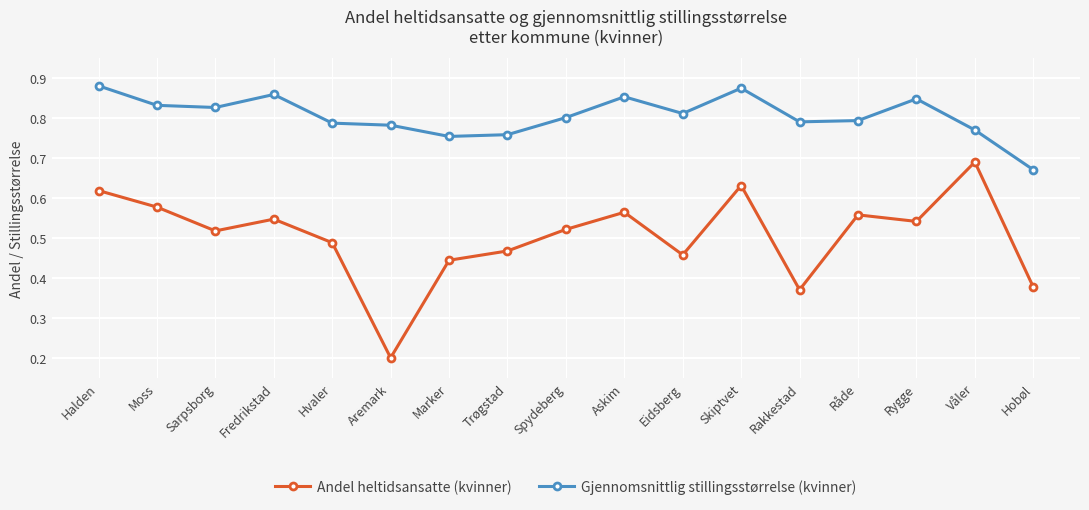

Where is Gjennomsnittlig stillingsstørrelse (kvinner) nearest to the value 0?

Hobøl